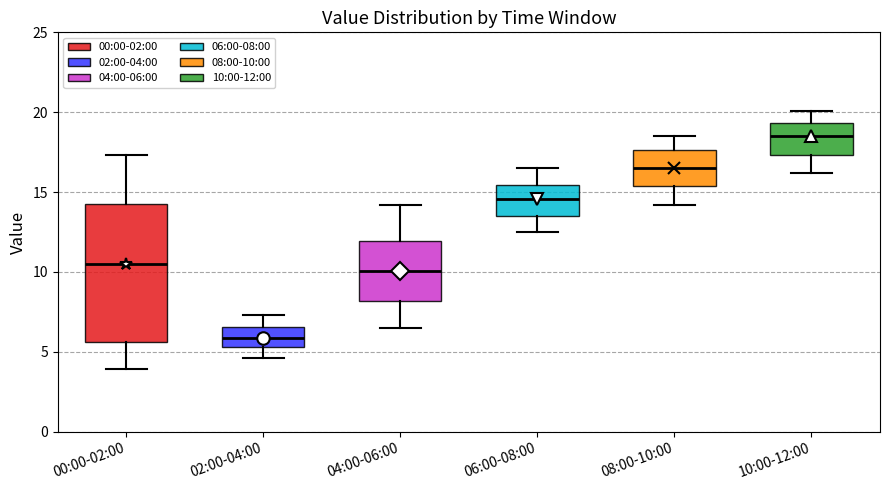

Reading left to right, read every box against the y-axis: the position of its median line, the range the box covers, and the ends of its whiskers. The values are not printed on the chart, so give them approximately, as read against the axis.

00:00-02:00: median 10.5, box 5.5 to 14.5, whiskers 4.0 to 17.5
02:00-04:00: median 6.0, box 5.5 to 6.5, whiskers 4.5 to 7.5
04:00-06:00: median 10.0, box 8.0 to 12.0, whiskers 6.5 to 14.0
06:00-08:00: median 14.5, box 13.5 to 15.5, whiskers 12.5 to 16.5
08:00-10:00: median 16.5, box 15.5 to 17.5, whiskers 14.0 to 18.5
10:00-12:00: median 18.5, box 17.5 to 19.5, whiskers 16.0 to 20.0